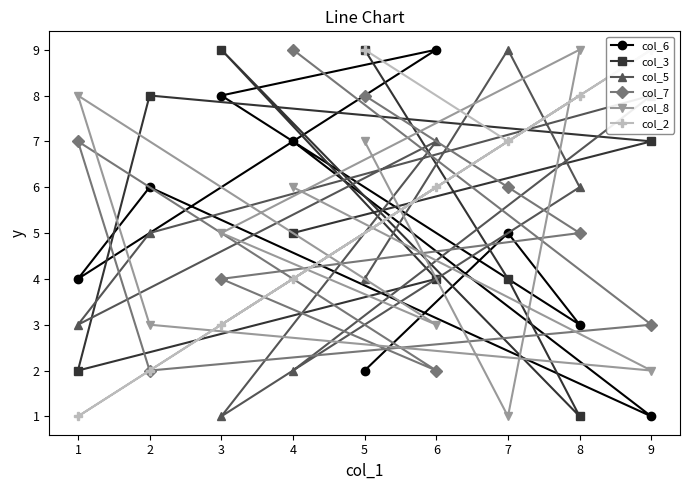

The col_3 series shows 1 at 2. True or false?

False